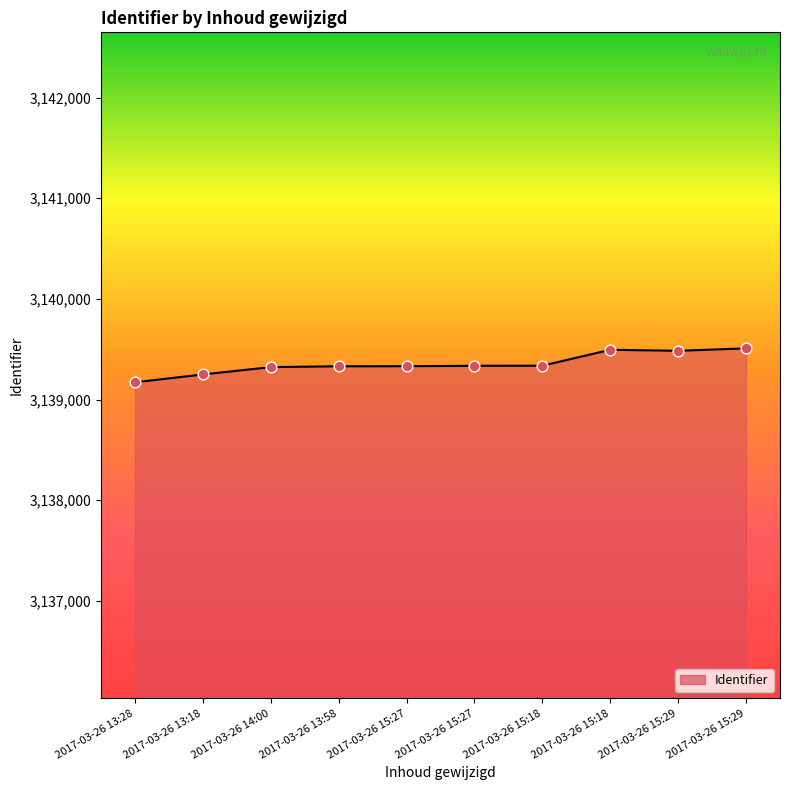

What is the change in value from 2017-03-26 15:27 to 2017-03-26 15:27?

+4